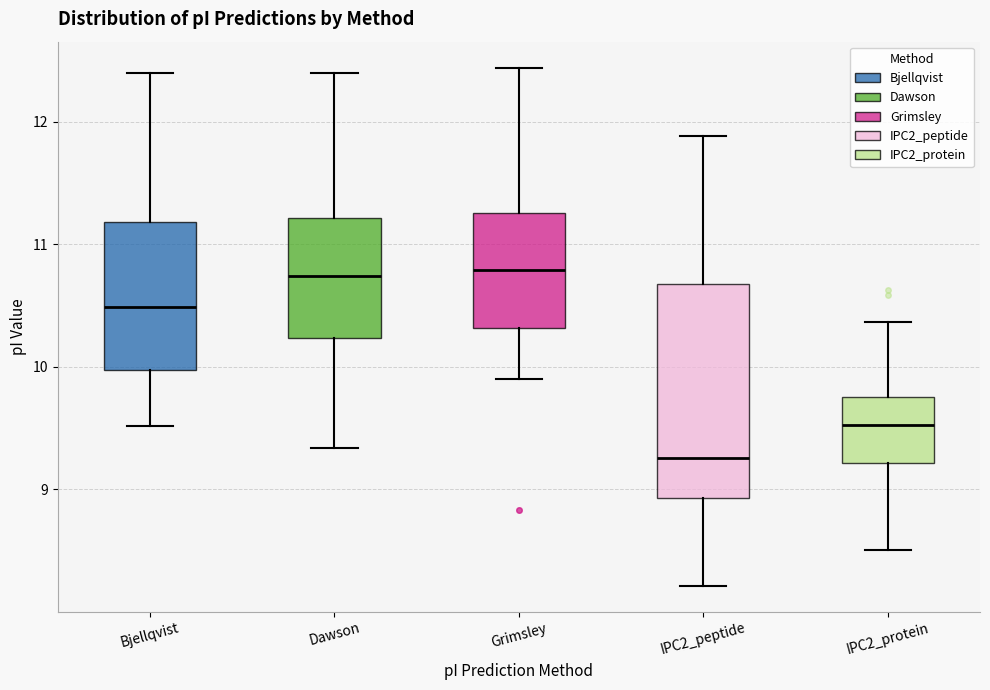

Reading left to right, transcribe this box plot: for each box, give where its median line is, the range the box spans, and where its two whiskers end, as read against the y-axis. The values are not printed on the chart, so give them approximately, as read against the axis.

Bjellqvist: median 10.5, box 10.0 to 11.2, whiskers 9.5 to 12.4
Dawson: median 10.7, box 10.2 to 11.2, whiskers 9.3 to 12.4
Grimsley: median 10.8, box 10.3 to 11.3, whiskers 9.9 to 12.4
IPC2_peptide: median 9.3, box 8.9 to 10.7, whiskers 8.2 to 11.9
IPC2_protein: median 9.5, box 9.2 to 9.8, whiskers 8.5 to 10.4